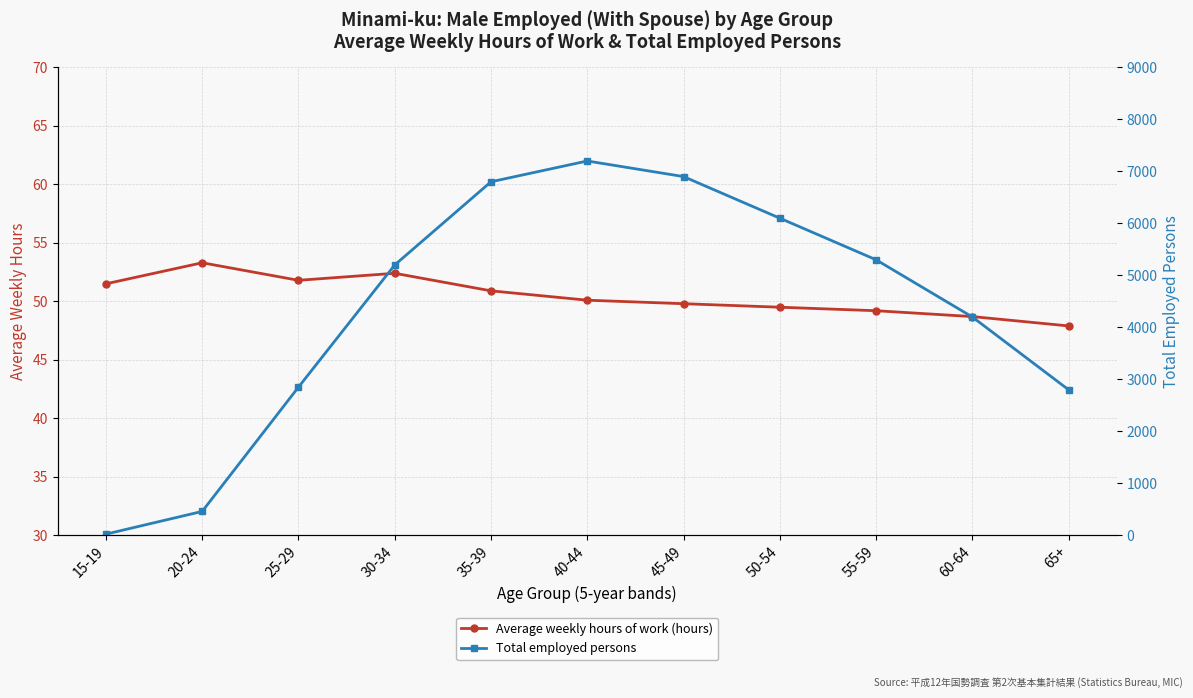

At which category is the sum across all series the highest?

40-44